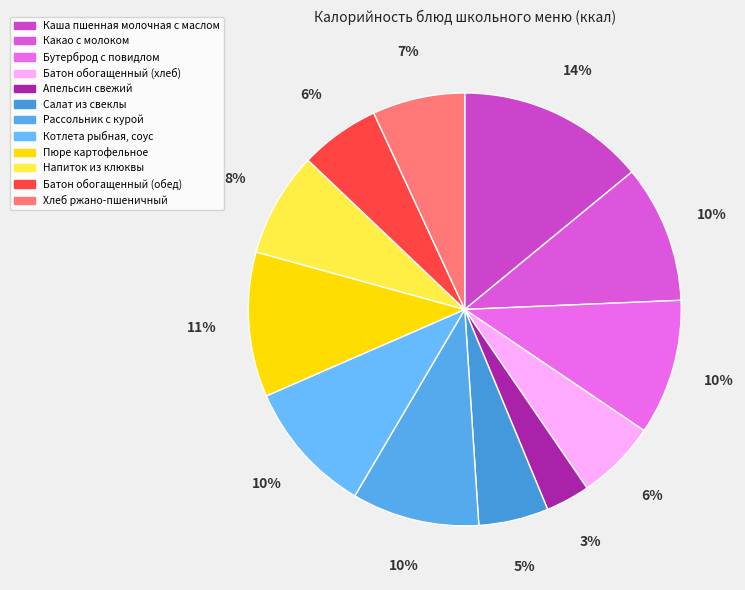

How many segments does this pie chart have?

12